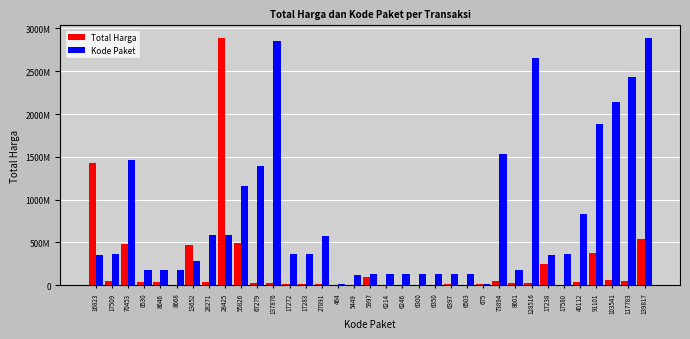

What are all the series names shown in the legend?

Total Harga, Kode Paket